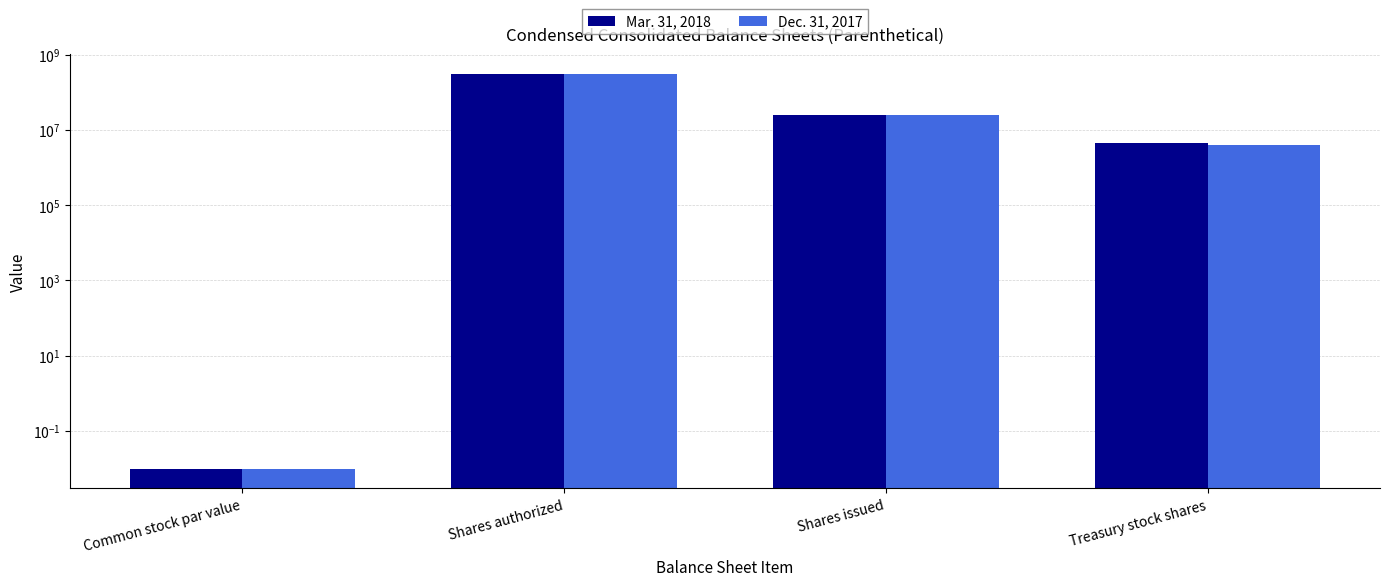

How many bars are there in each group?

2